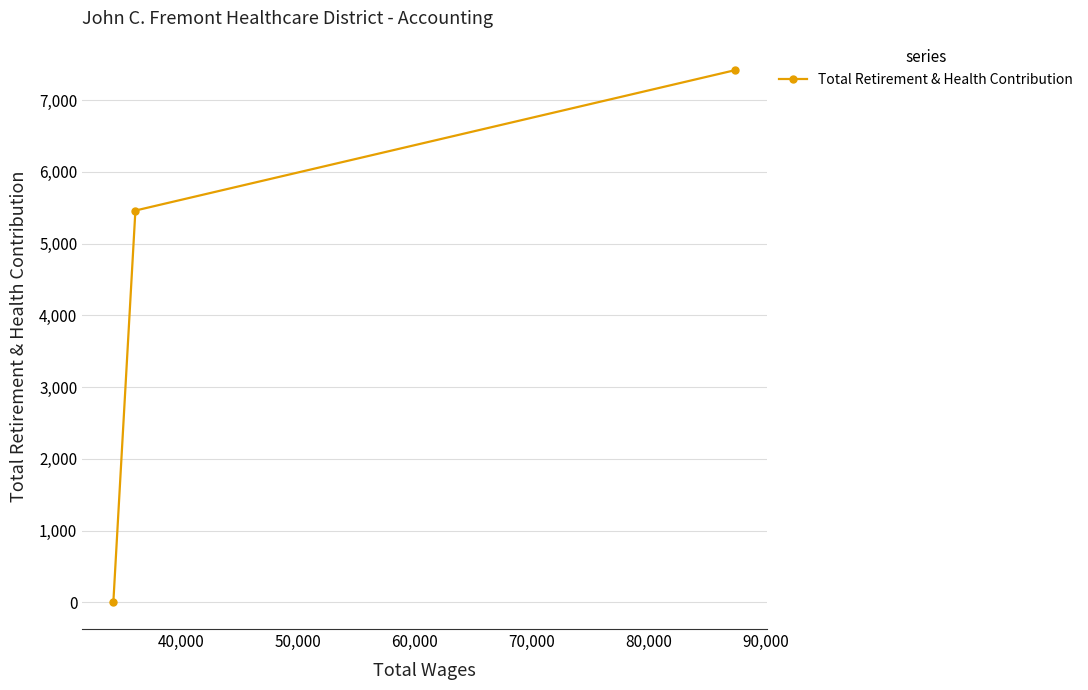

Reading left to right, list all the values displayed in this chart.

0	5462	7420